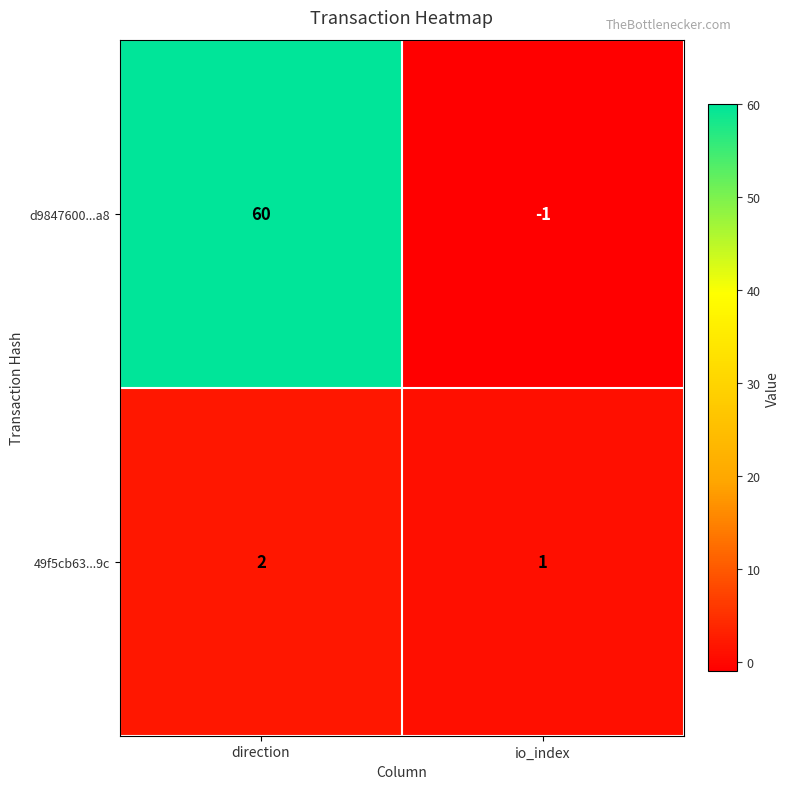

Reading right to left, transcribe all the data shown in this chart.

d9847600...a8: io_index=-1	direction=60
49f5cb63...9c: io_index=1	direction=2